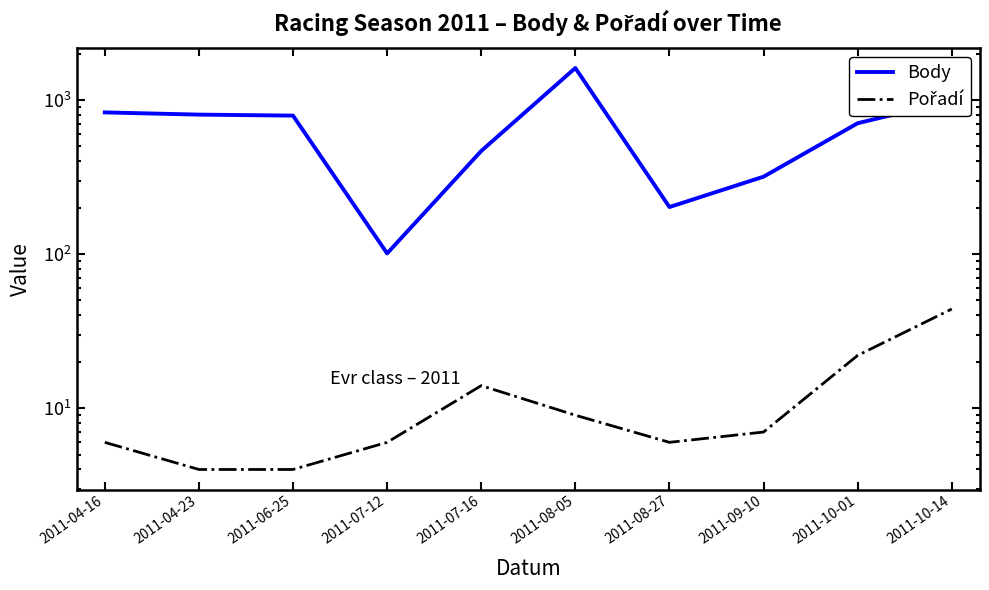

Reading left to right, extract all data points from this chart.

Body: 2011-04-16=831	2011-04-23=804	2011-06-25=792	2011-07-12=101	2011-07-16=467	2011-08-05=1614	2011-08-27=202	2011-09-10=318	2011-10-01=707	2011-10-14=991
Pořadí: 2011-04-16=6	2011-04-23=4	2011-06-25=4	2011-07-12=6	2011-07-16=14	2011-08-05=9	2011-08-27=6	2011-09-10=7	2011-10-01=22	2011-10-14=44